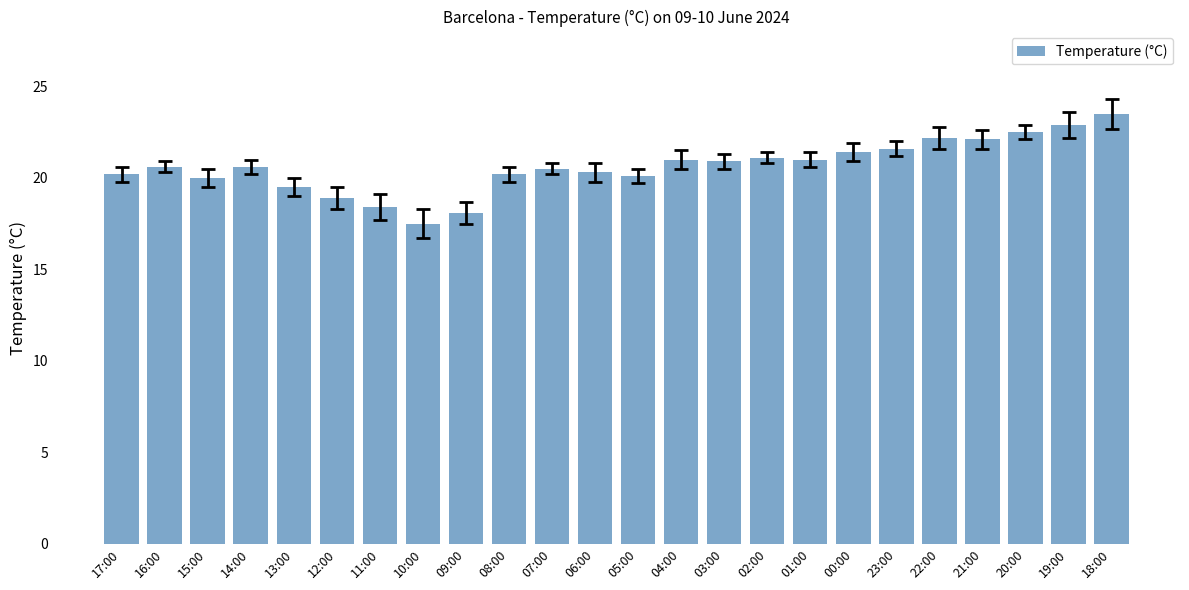

What position from the left is 18:00?

24